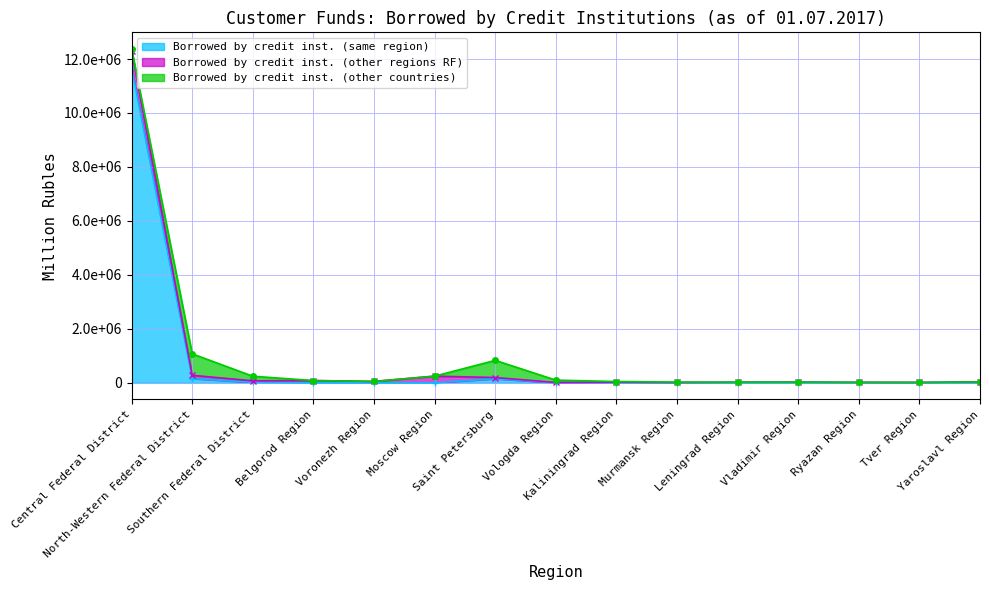

At which label does Borrowed by credit inst. (same region) first exceed 1078?

Central Federal District